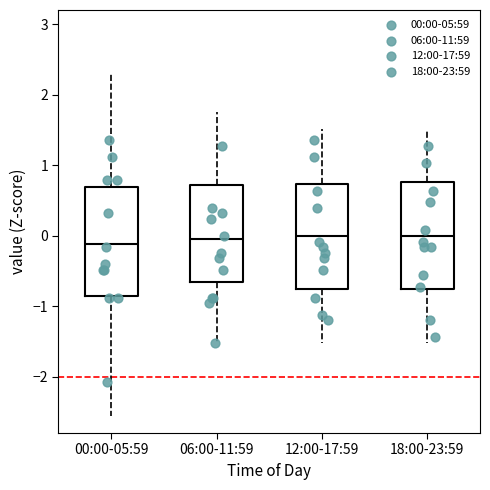

Reading left to right, read every box against the y-axis: the position of its median line, the range the box covers, and the ends of its whiskers. The values are not printed on the chart, so give them approximately, as read against the axis.

00:00-05:59: median -0.1, box -0.9 to 0.7, whiskers -2.6 to 2.3
06:00-11:59: median 0.0, box -0.7 to 0.7, whiskers -1.5 to 1.8
12:00-17:59: median 0.0, box -0.8 to 0.7, whiskers -1.5 to 1.5
18:00-23:59: median 0.0, box -0.8 to 0.8, whiskers -1.5 to 1.5